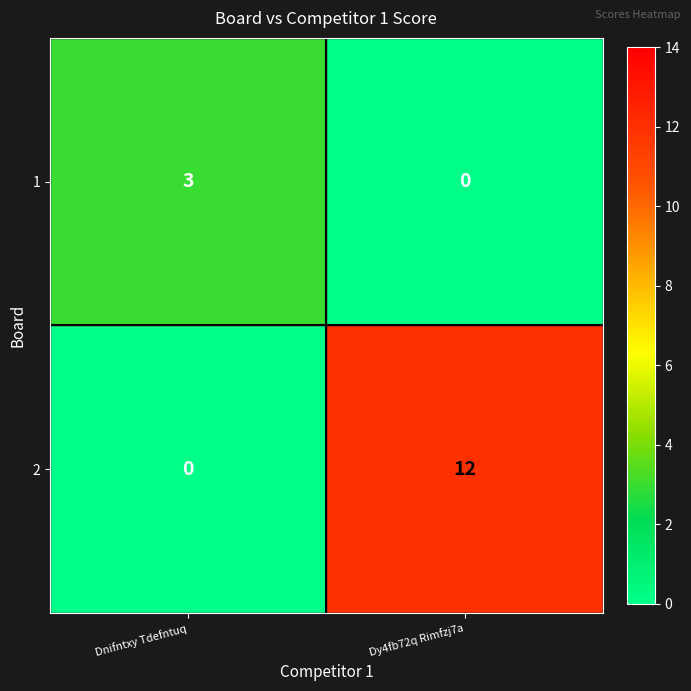

Which series has the largest total across all categories?

2